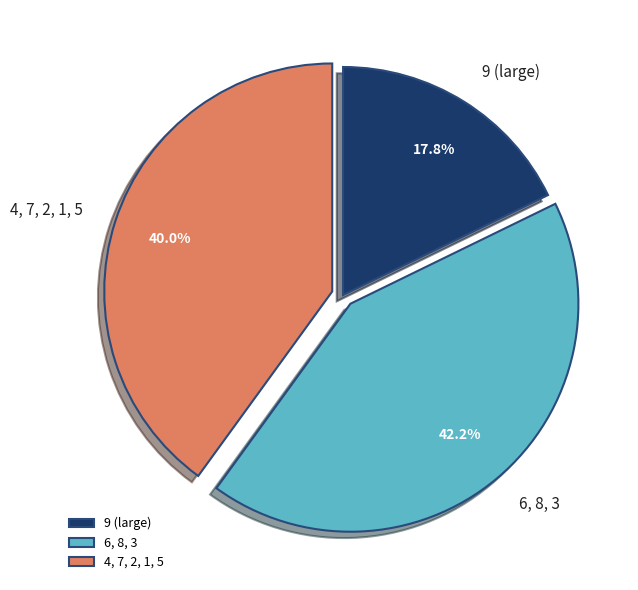

What is the largest slice in the pie chart?

6, 8, 3